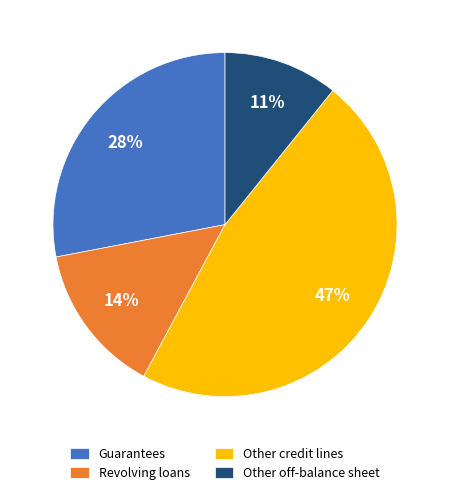

Which slice is the largest?

Other credit lines